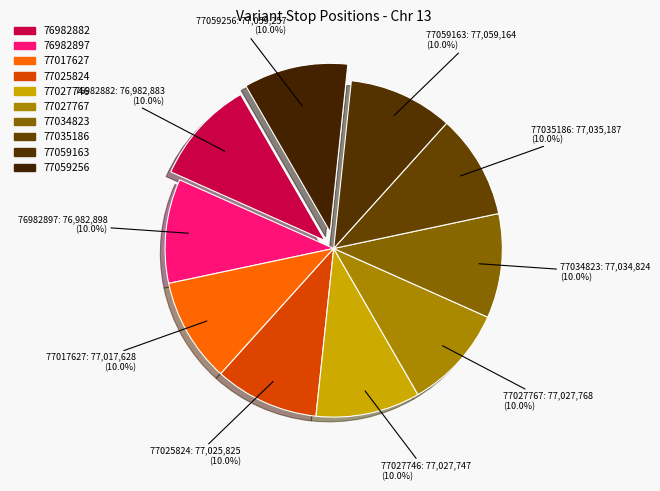

Between 77027767 and 77017627, which is larger?

77027767